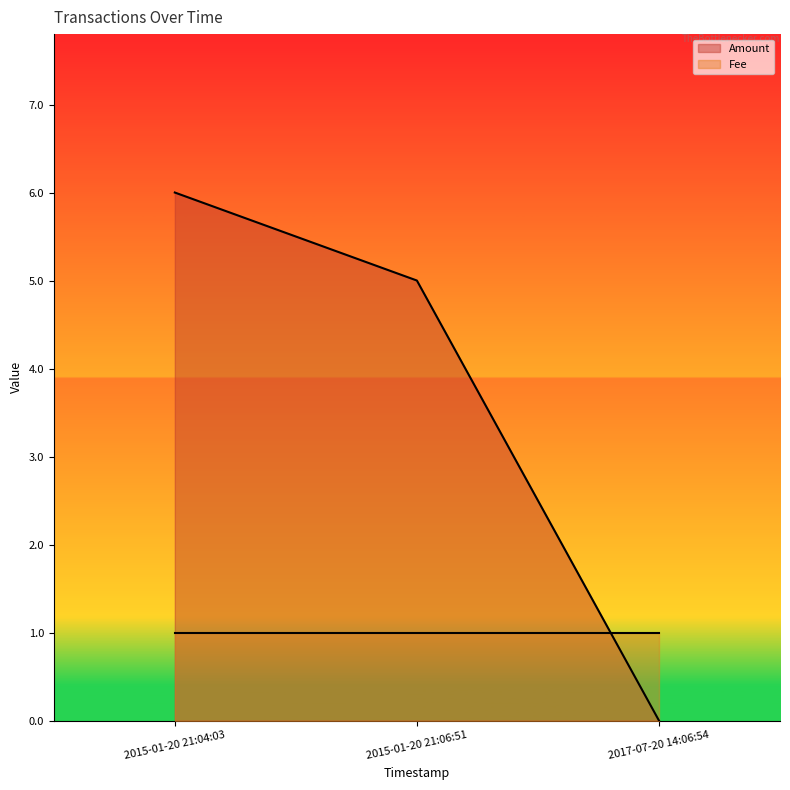

How many series are shown in this chart?

2